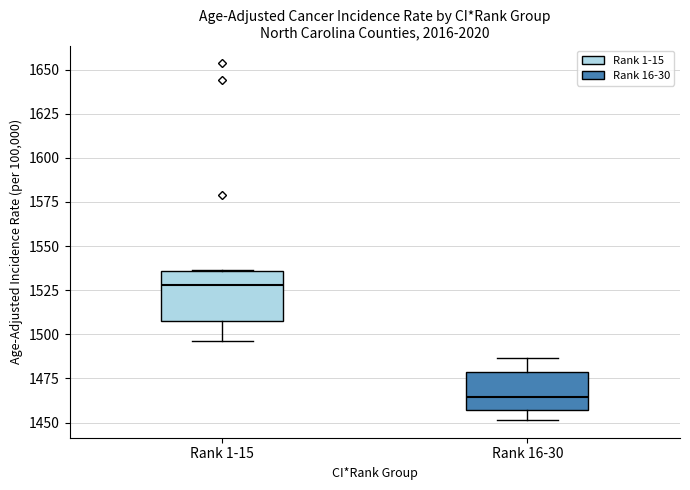

Reading left to right, transcribe this box plot: for each box, give where its median line is, the range the box spans, and where its two whiskers end, as read against the y-axis. The values are not printed on the chart, so give them approximately, as read against the axis.

Rank 1-15: median 1530, box 1510 to 1535, whiskers 1495 to 1535
Rank 16-30: median 1465, box 1455 to 1480, whiskers 1450 to 1485